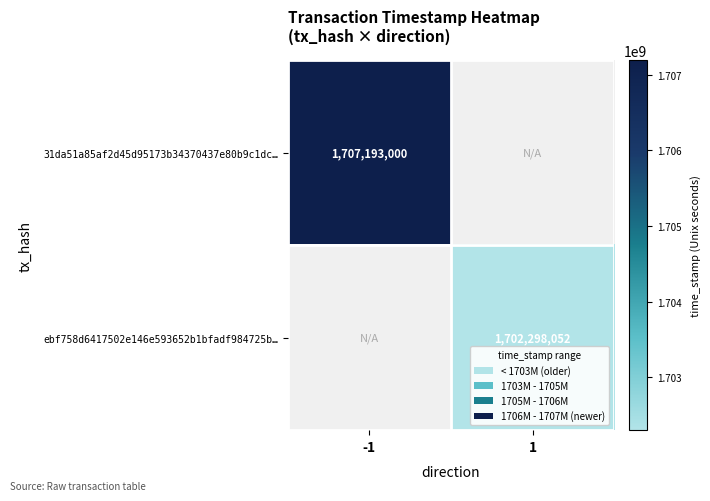

True or false: 31da51a85af2d45d95173b34370437e80b9c1dc… has a value of 1707193000 at -1.

True